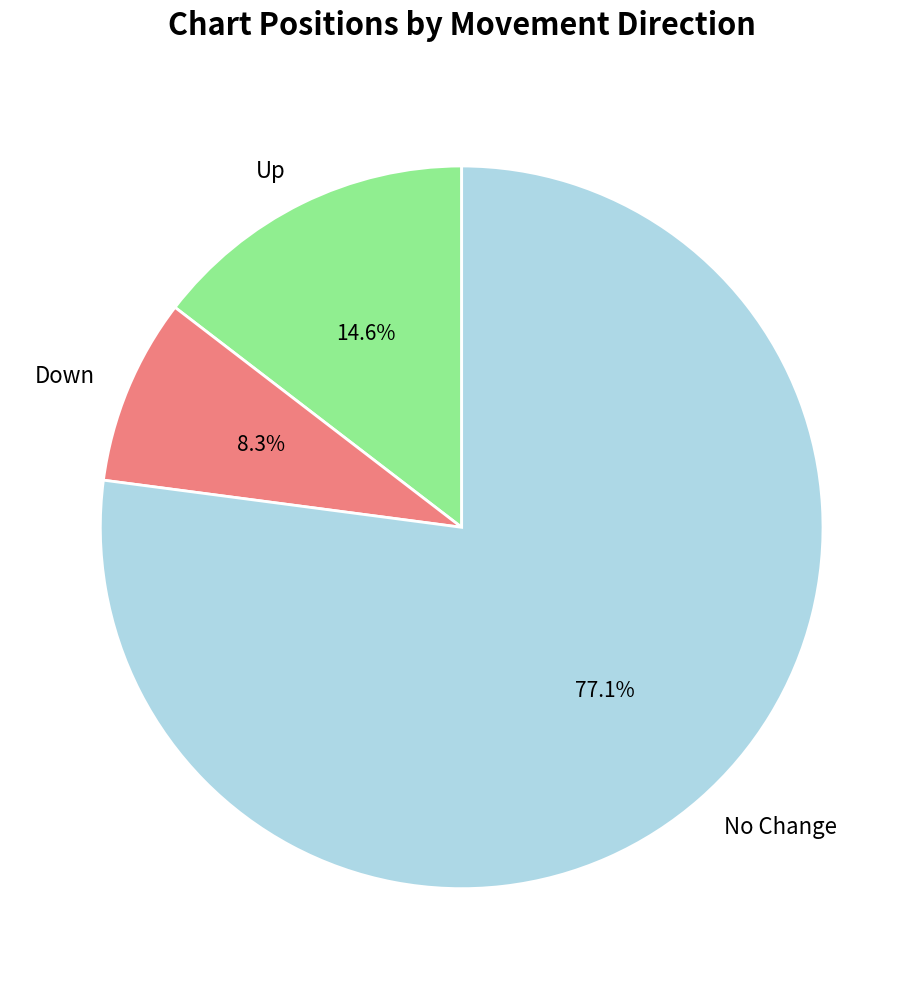

Is the sum of No Change and Up greater than half?

Yes